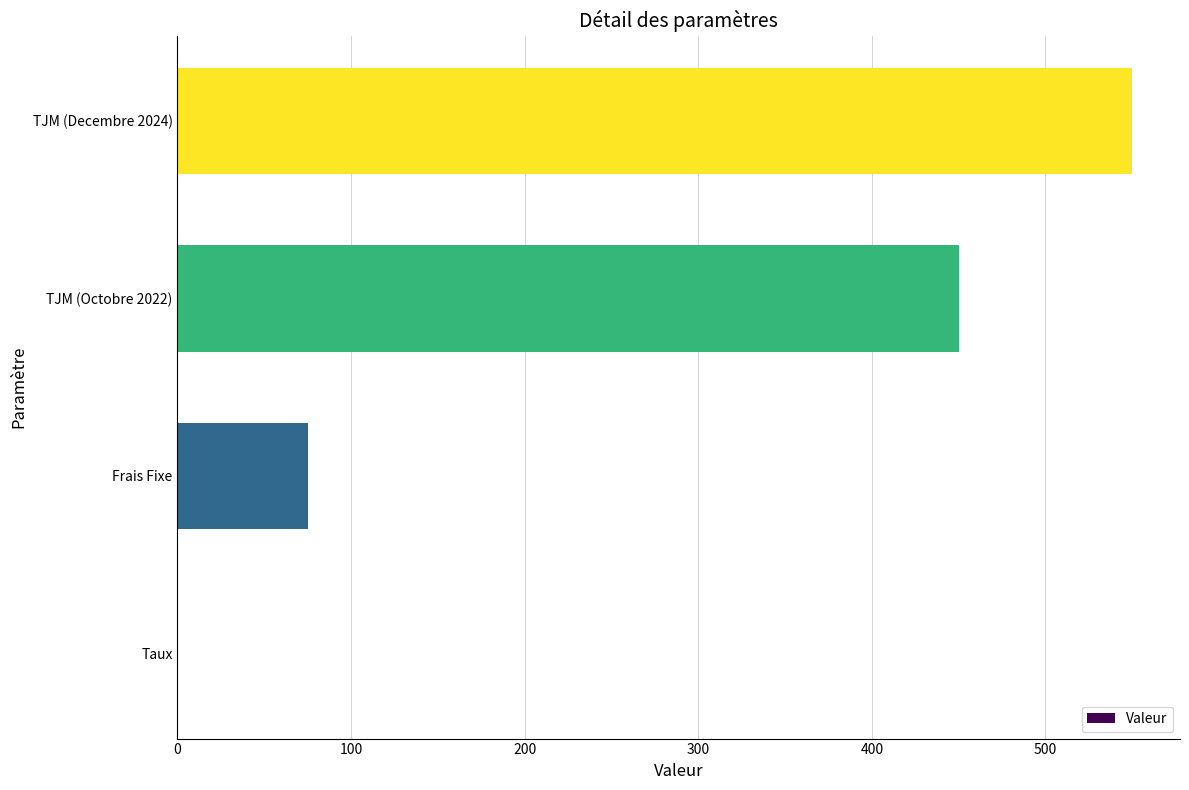

Where is the data nearest to the value 275?

TJM (Octobre 2022)